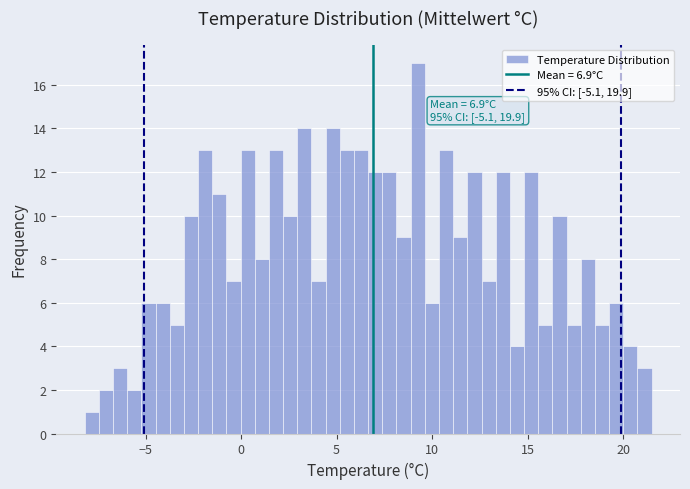

Around what value on the x-axis is the tallest bar? Give the approximate position of its centre, as read against the axis.

9.0